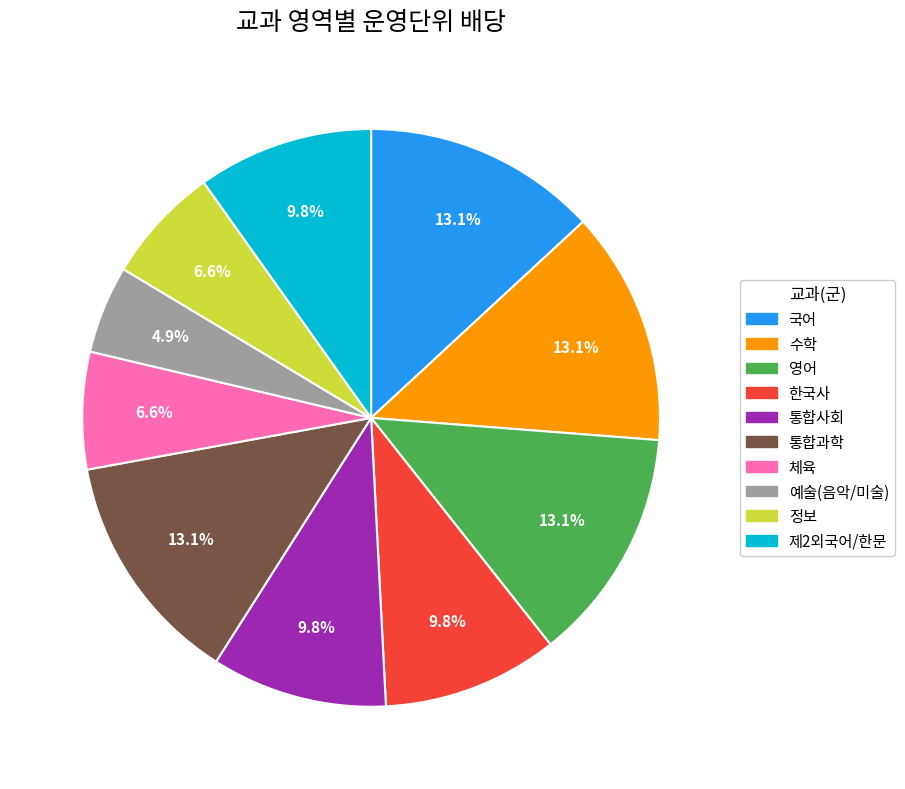

True or false: 국어 accounts for 13% of the total.

True